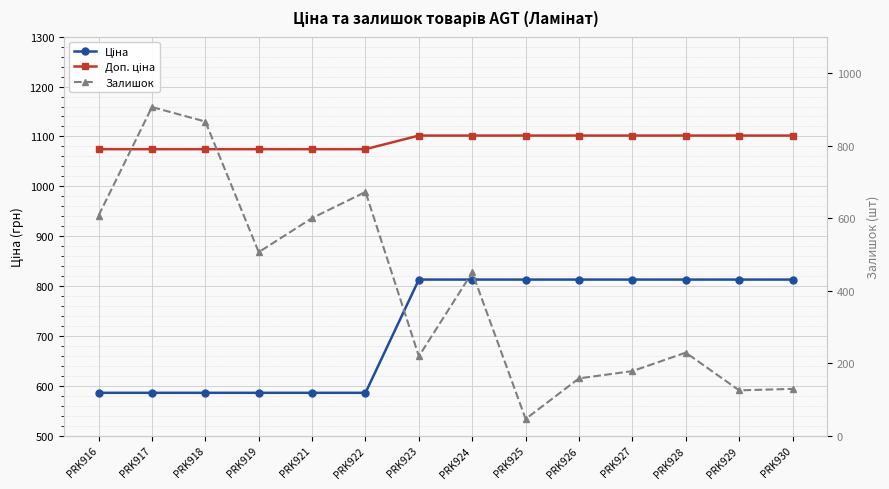

What is the average value of the Залишок series?

406.5